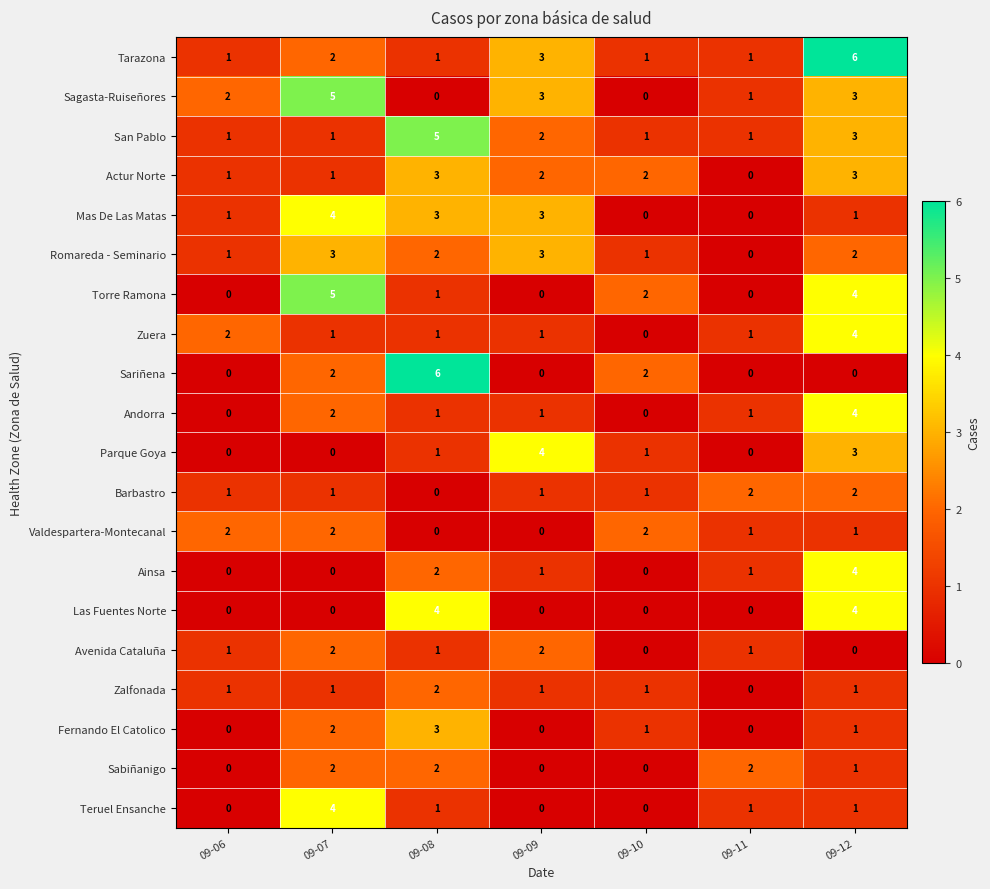

How many categories are shown in the chart?

7